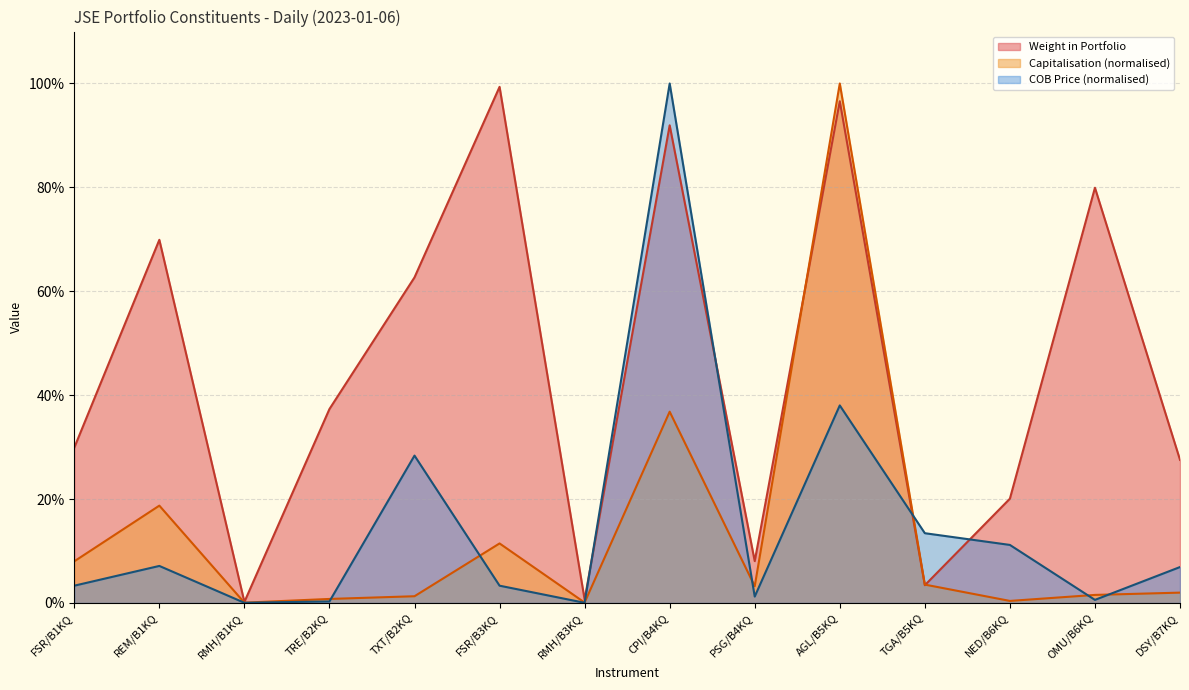

At which category is the sum across all series the highest?

AGL/B5KQ